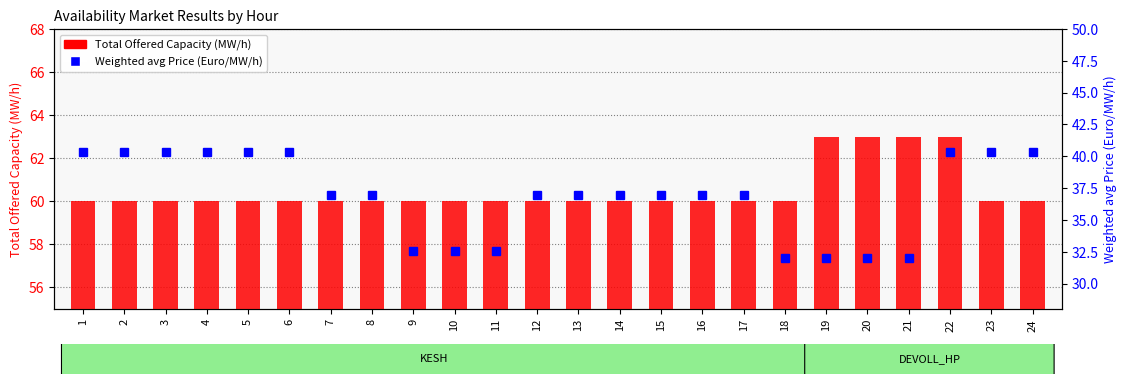

List the labels in order of Weighted avg Price (Euro/MW/h) value, smallest first.

18, 19, 20, 21, 9, 10, 11, 7, 8, 12, 13, 14, 15, 16, 17, 1, 2, 3, 4, 5, 6, 22, 23, 24